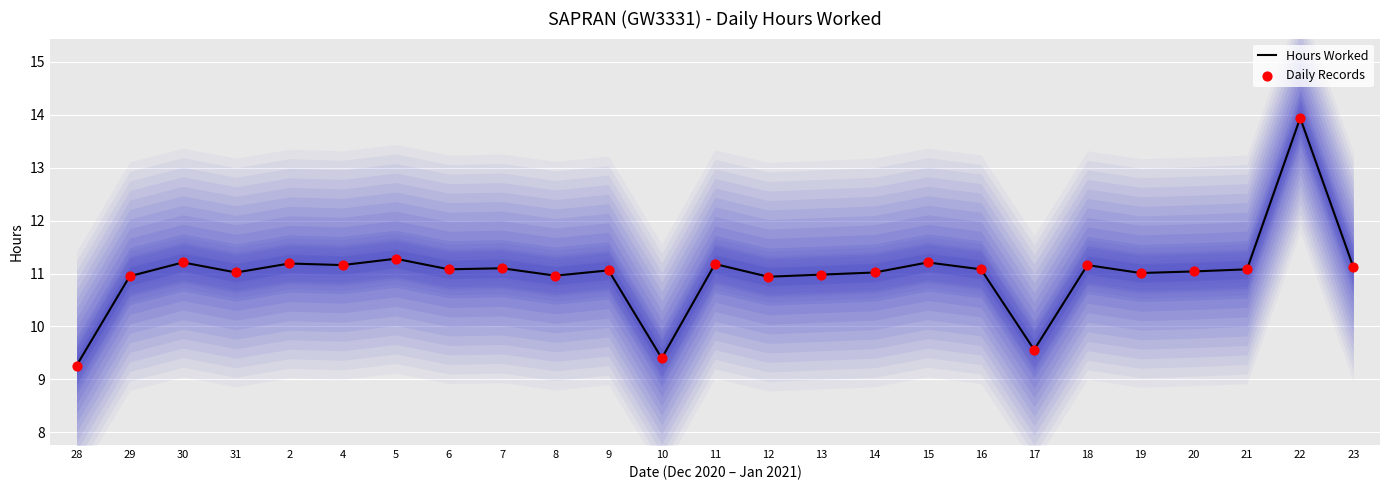

At which category is the sum across all series the highest?

22